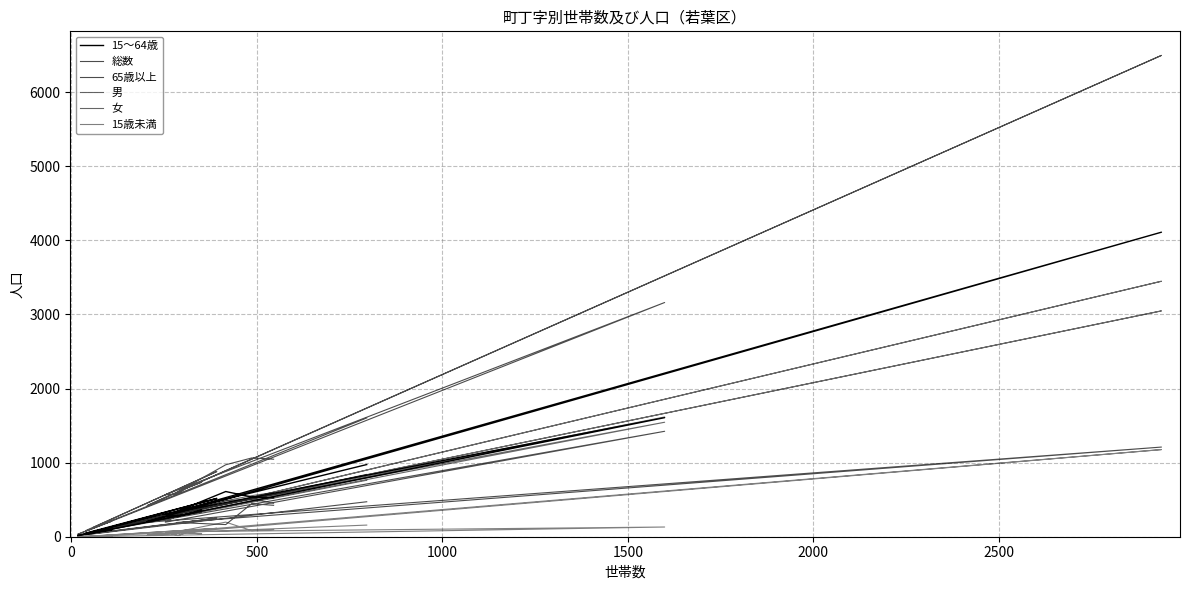

How many interior local valleys does the 女 series have?

6